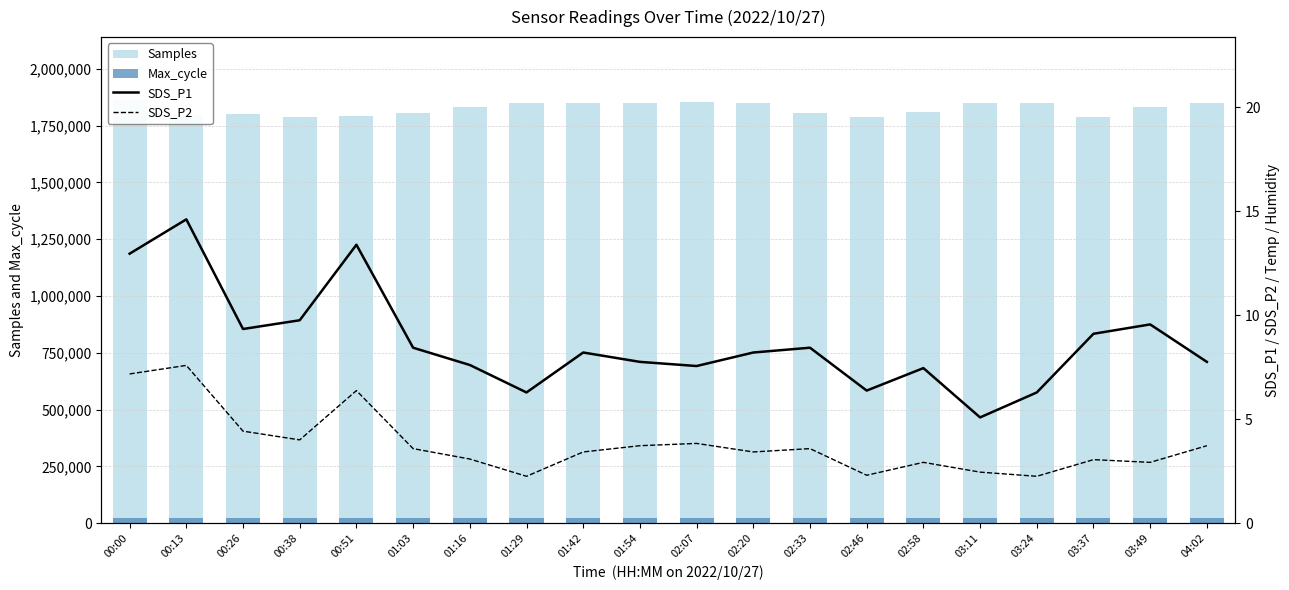

What are all the series names shown in the legend?

Samples, Max_cycle, SDS_P1, SDS_P2